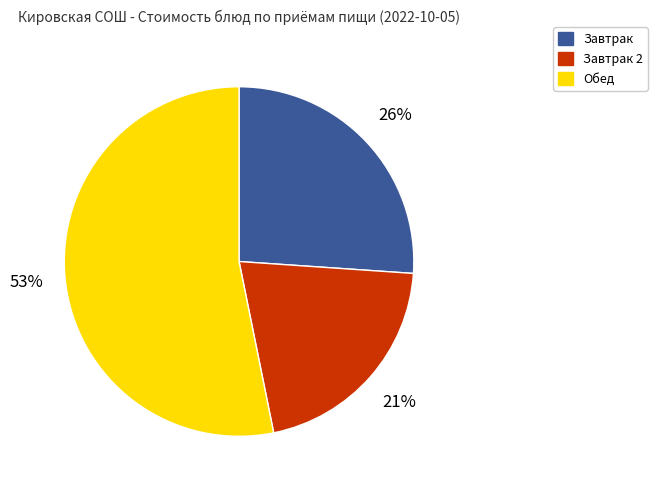

Which has a higher value, Завтрак 2 or Обед?

Обед